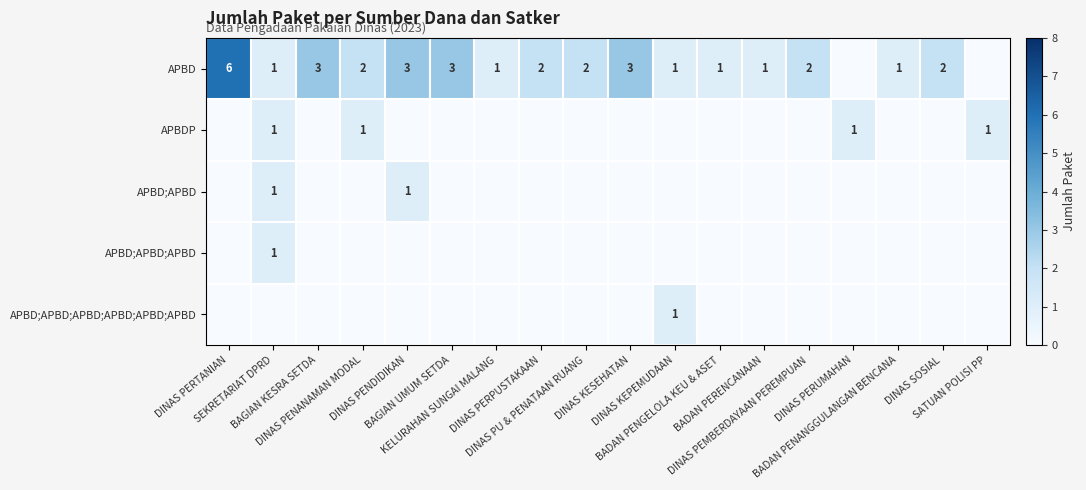

Which series has the largest range (max minus min)?

APBD